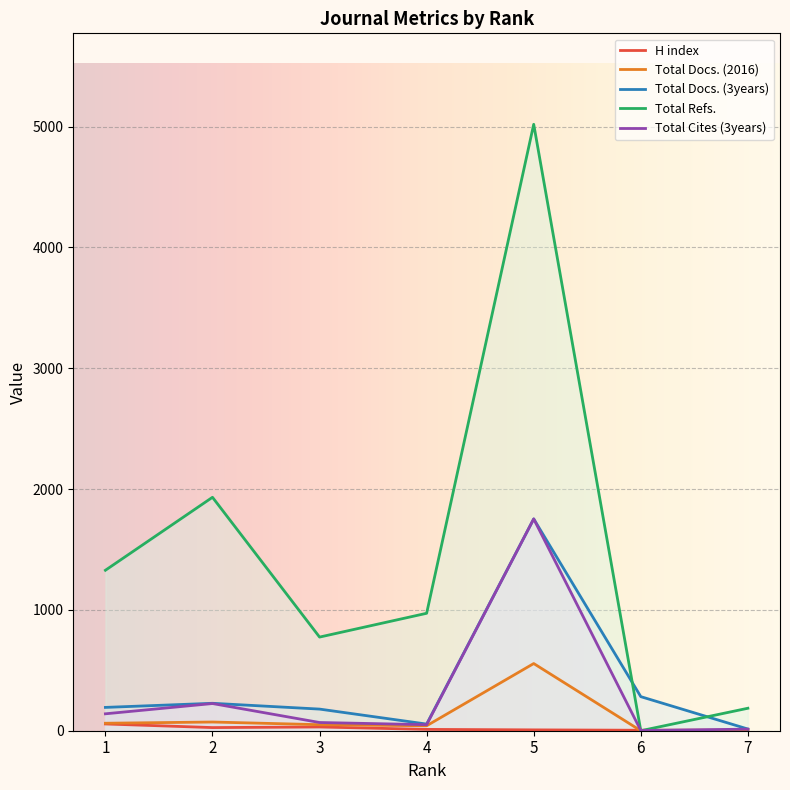

Reading left to right, transcribe all the data shown in this chart.

H index: 56	26	31	11	7	4	5
Total Docs. (2016): 62	72	50	41	556	0	2
Total Docs. (3years): 193	227	179	55	1753	282	14
Total Refs.: 1328	1932	775	972	5019	0	186
Total Cites (3years): 140	225	68	50	1753	2	13